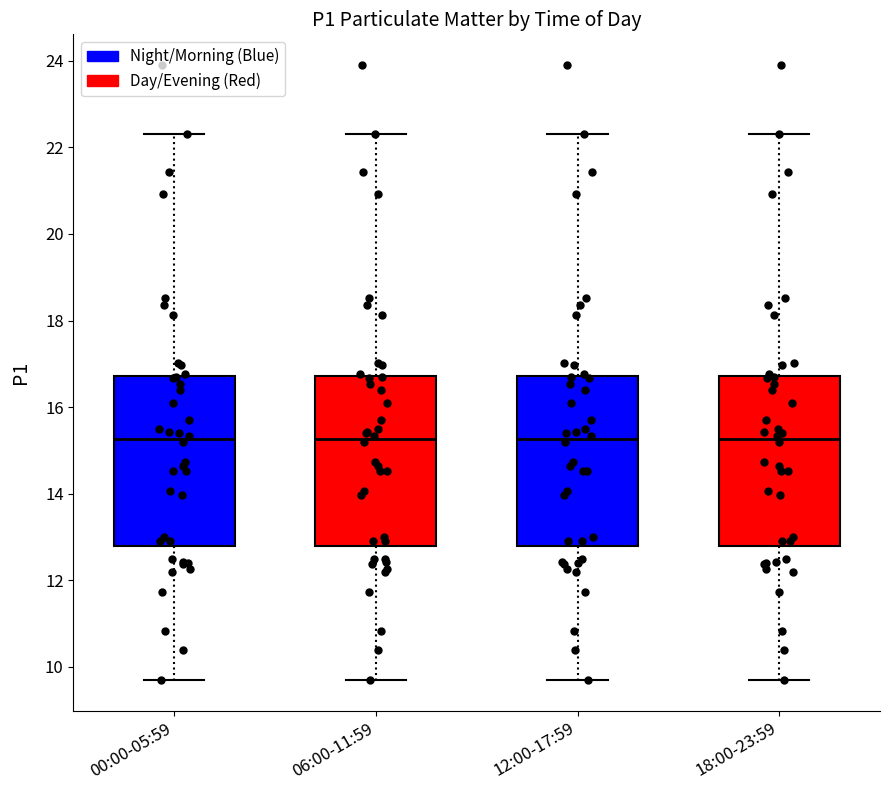

Where is the lower edge of the box for 18:00-23:59 on the y-axis? The values are not printed on the chart, so give them approximately, as read against the axis.

12.8